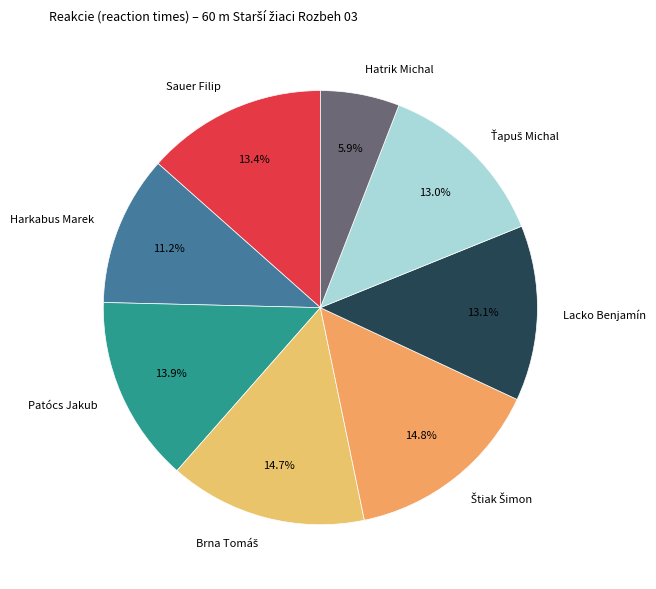

Is there a majority slice in this chart?

No